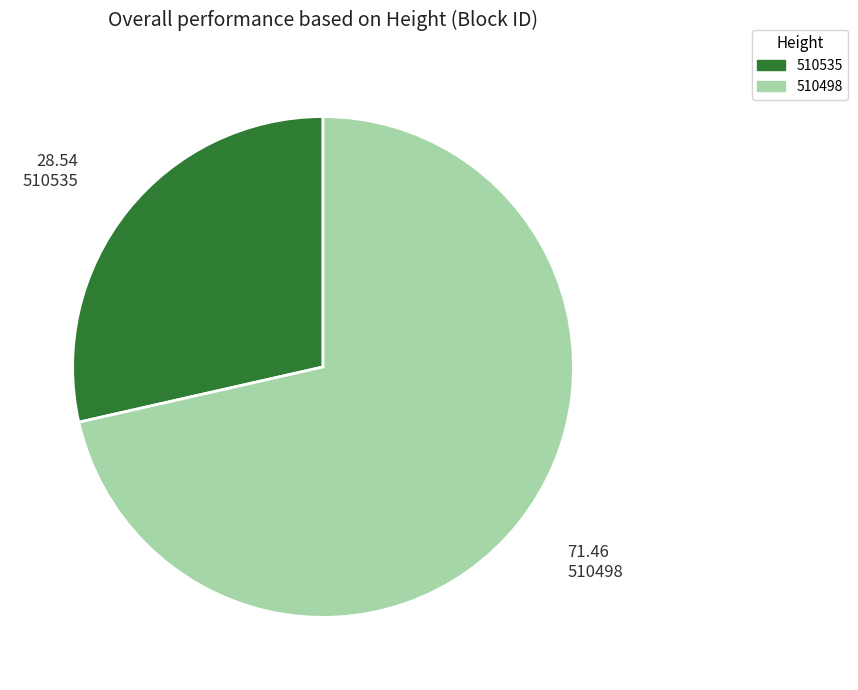

The 510535 slice represents 15% of the pie. True or false?

False